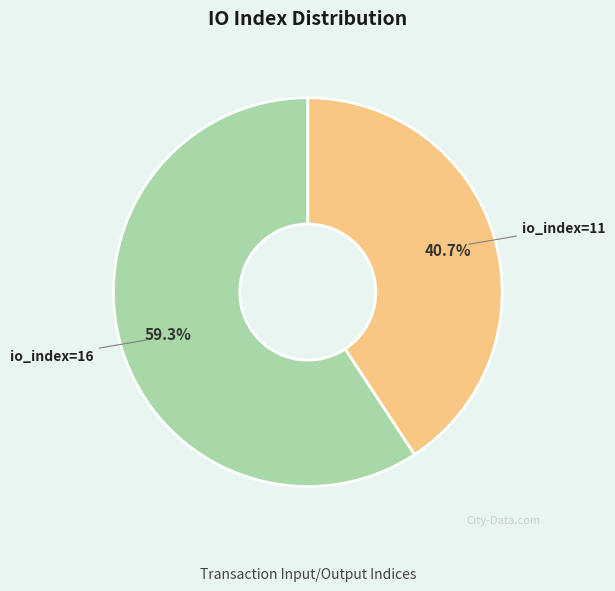

Count the number of slices in the pie.

2